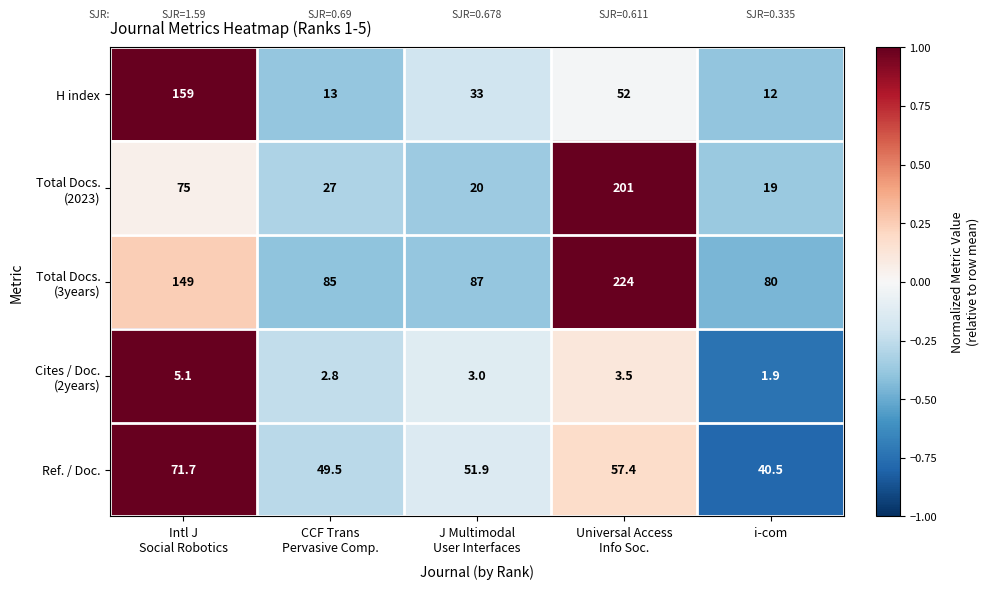

How many categories are shown in the chart?

5